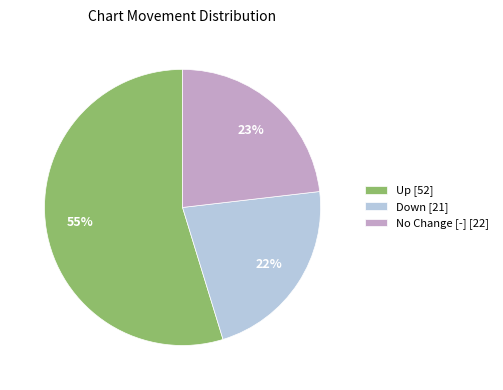

Count the number of slices in the pie.

3